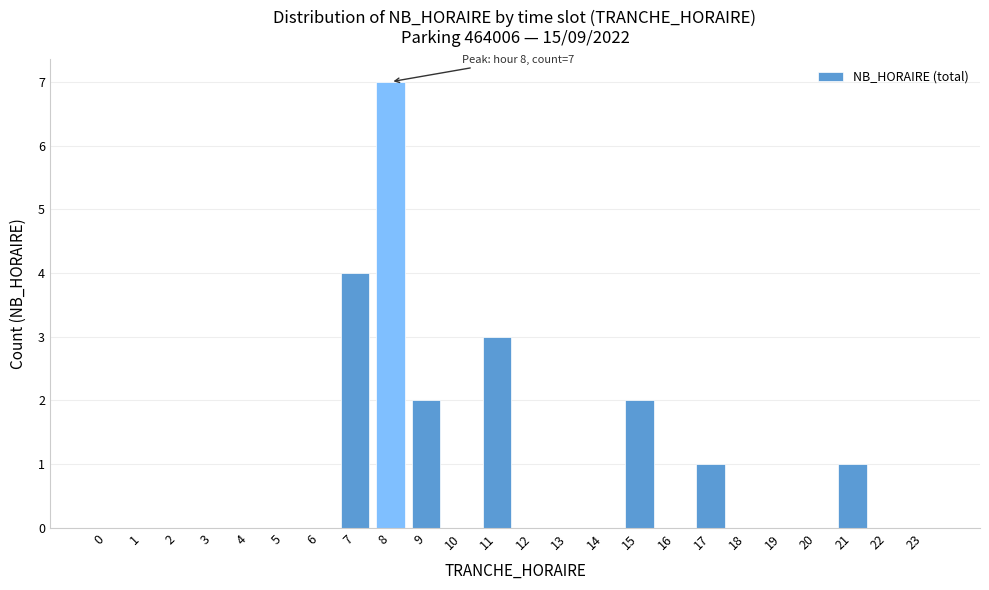

Reading left to right, what are all the values shown in this chart?

0=0	1=0	2=0	3=0	4=0	5=0	6=0	7=4	8=7	9=2	10=0	11=3	12=0	13=0	14=0	15=2	16=0	17=1	18=0	19=0	20=0	21=1	22=0	23=0